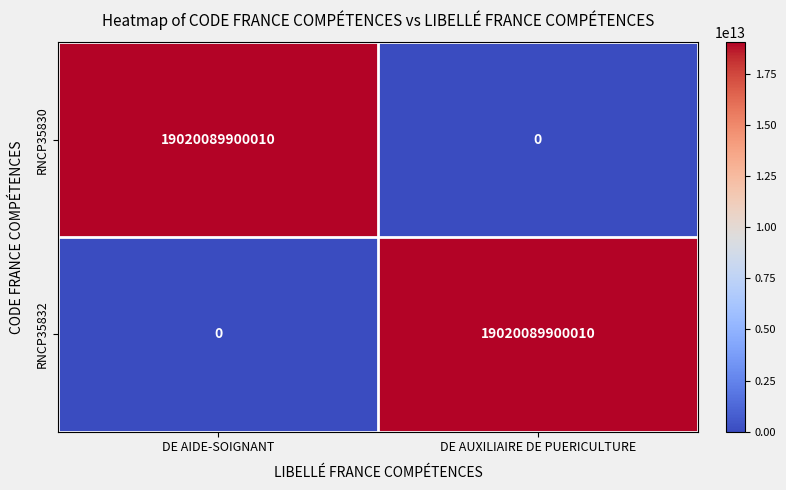

Reading left to right, extract all data points from this chart.

RNCP35830: DE AIDE-SOIGNANT=19020089900010	DE AUXILIAIRE DE PUERICULTURE=0
RNCP35832: DE AIDE-SOIGNANT=0	DE AUXILIAIRE DE PUERICULTURE=19020089900010